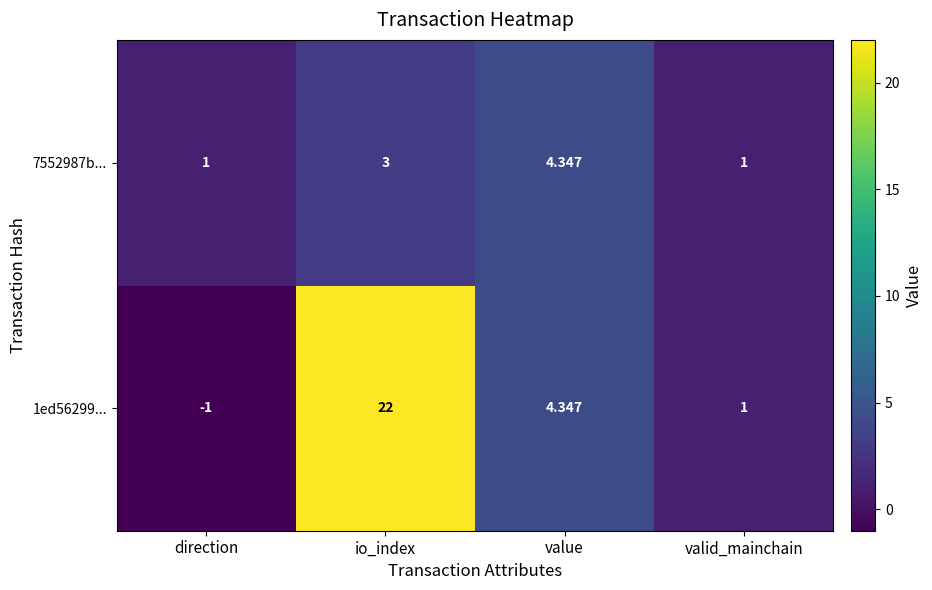

List the series in order of their overall mean, highest first.

1ed56299..., 7552987b...